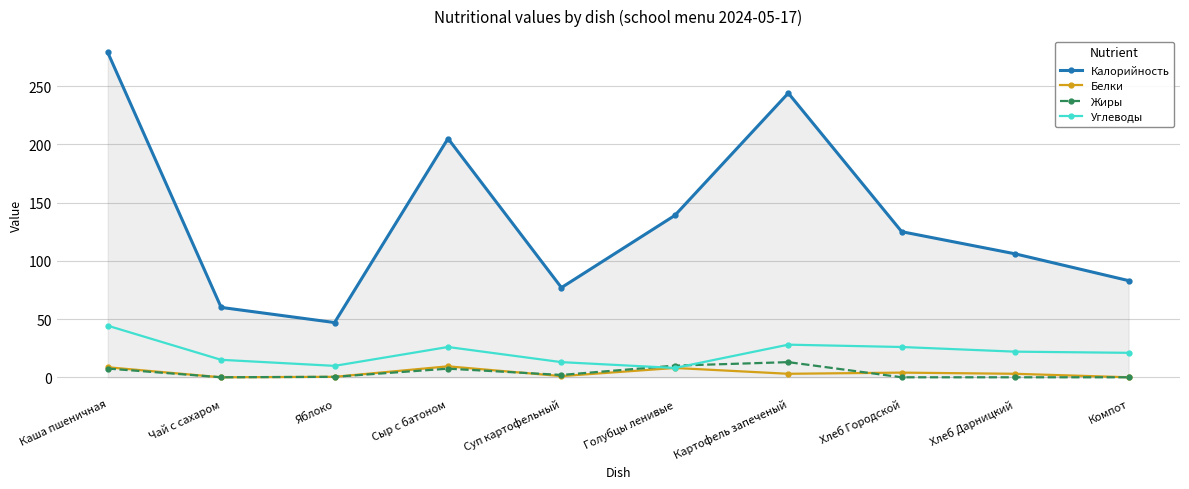

How many data points in Углеводы are less than 22?

5